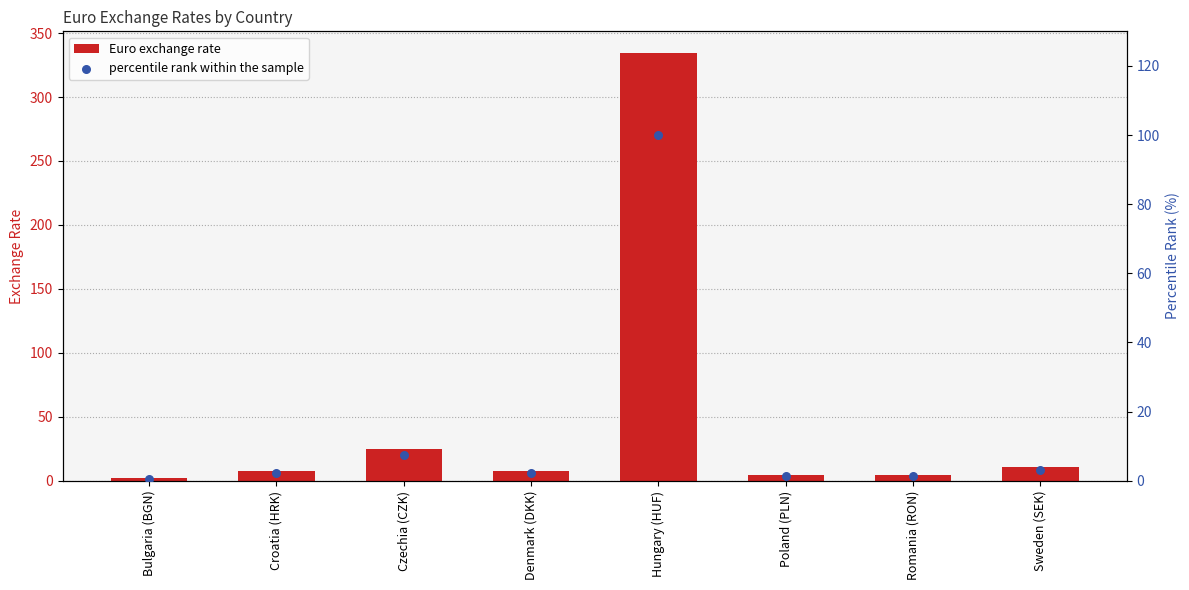

Which series has the largest total across all categories?

Euro exchange rate